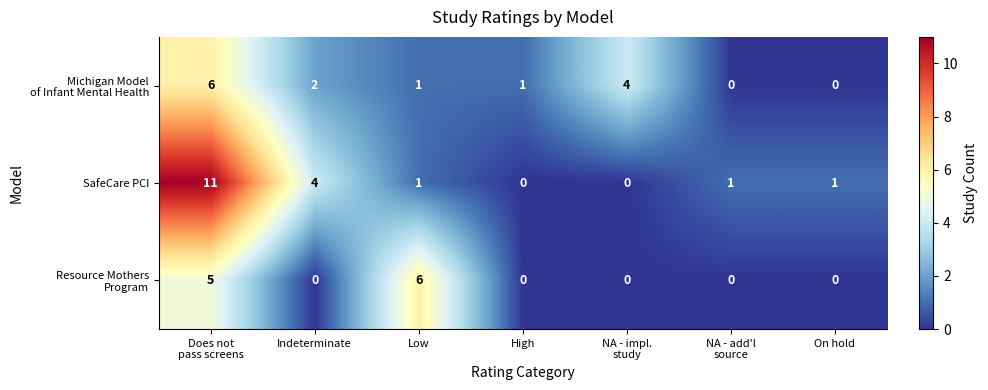

The SafeCare PCI series shows 6 at High. True or false?

False